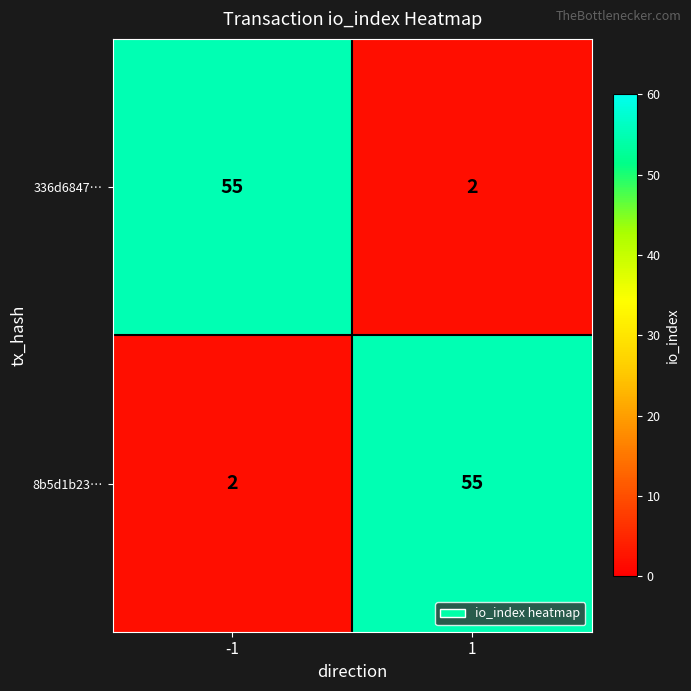

How many values in the 8b5d1b23… series are below 55?

1